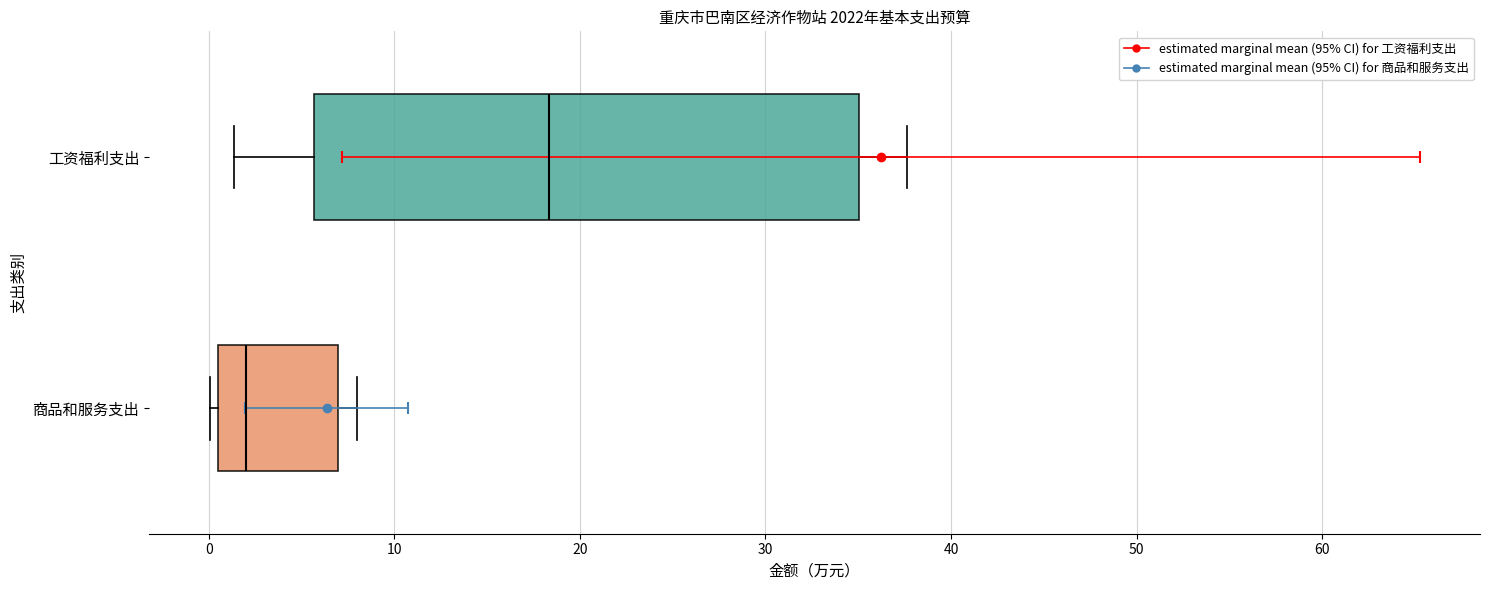

Reading bottom to top, read every box against the x-axis: the position of its median line, the range the box covers, and the ends of its whiskers. The values are not printed on the chart, so give them approximately, as read against the axis.

商品和服务支出: median 2, box 0 to 7, whiskers 0 (just left of the box's left edge) to 8
工资福利支出: median 18, box 6 to 35, whiskers 1 to 38